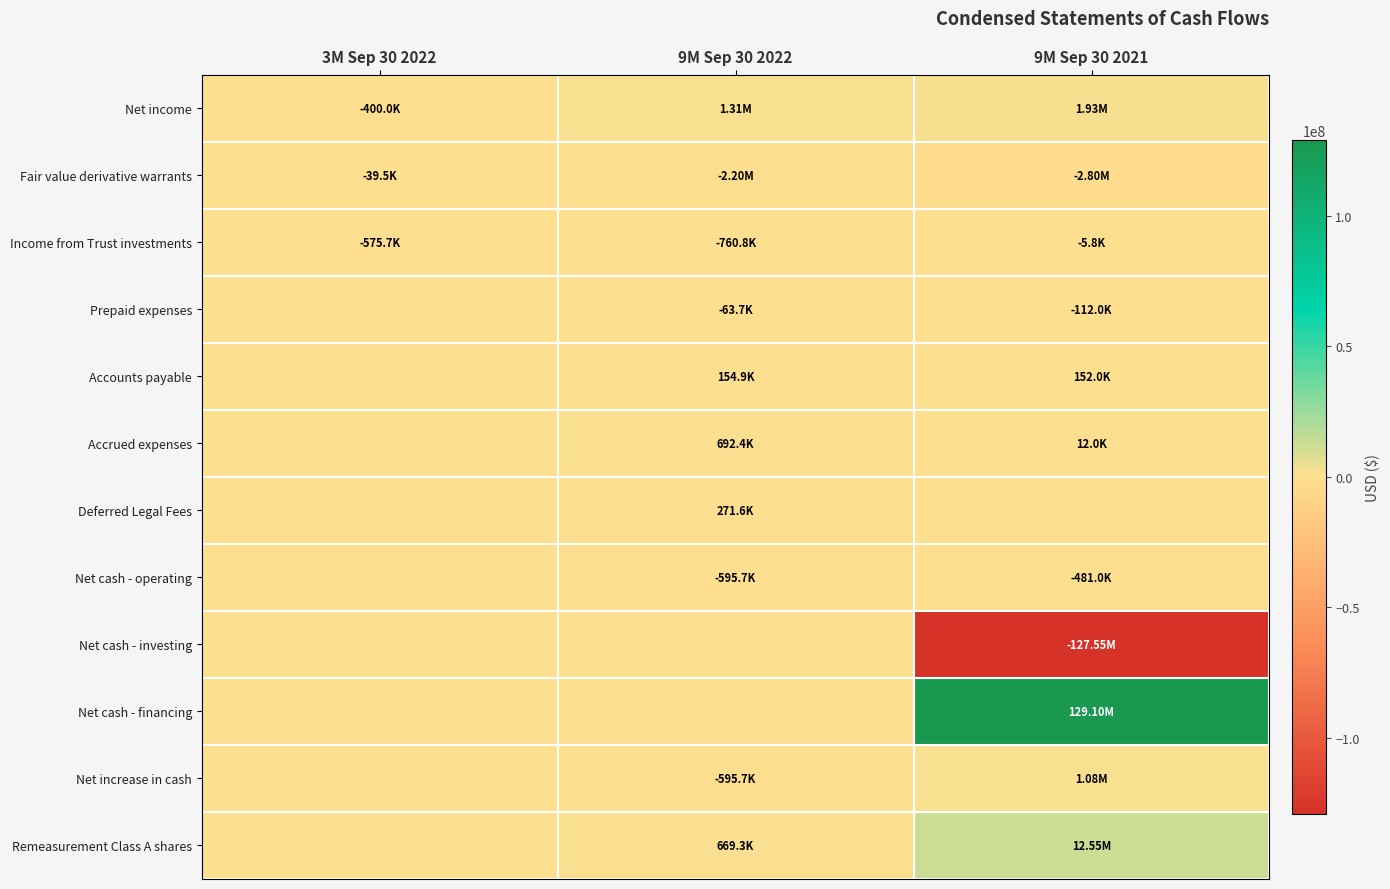

Which series has the widest spread of values?

Net cash - financing